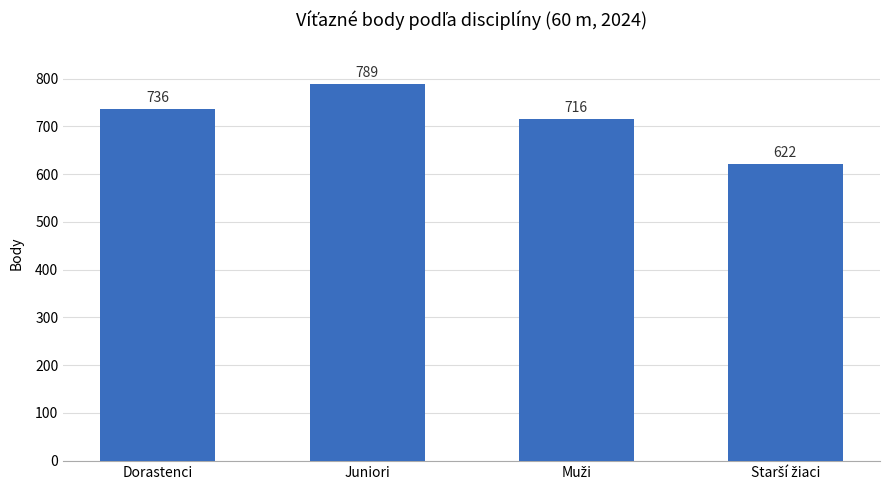

Does the chart contain stacked bars?

No